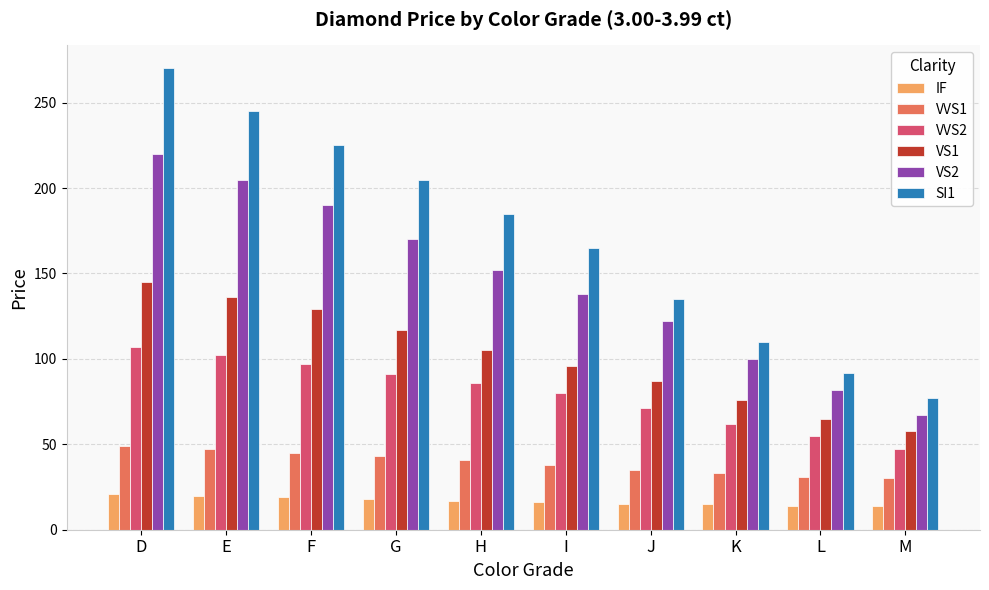

Rank the series by their maximum value, from lowest to highest.

IF, VVS1, VVS2, VS1, VS2, SI1